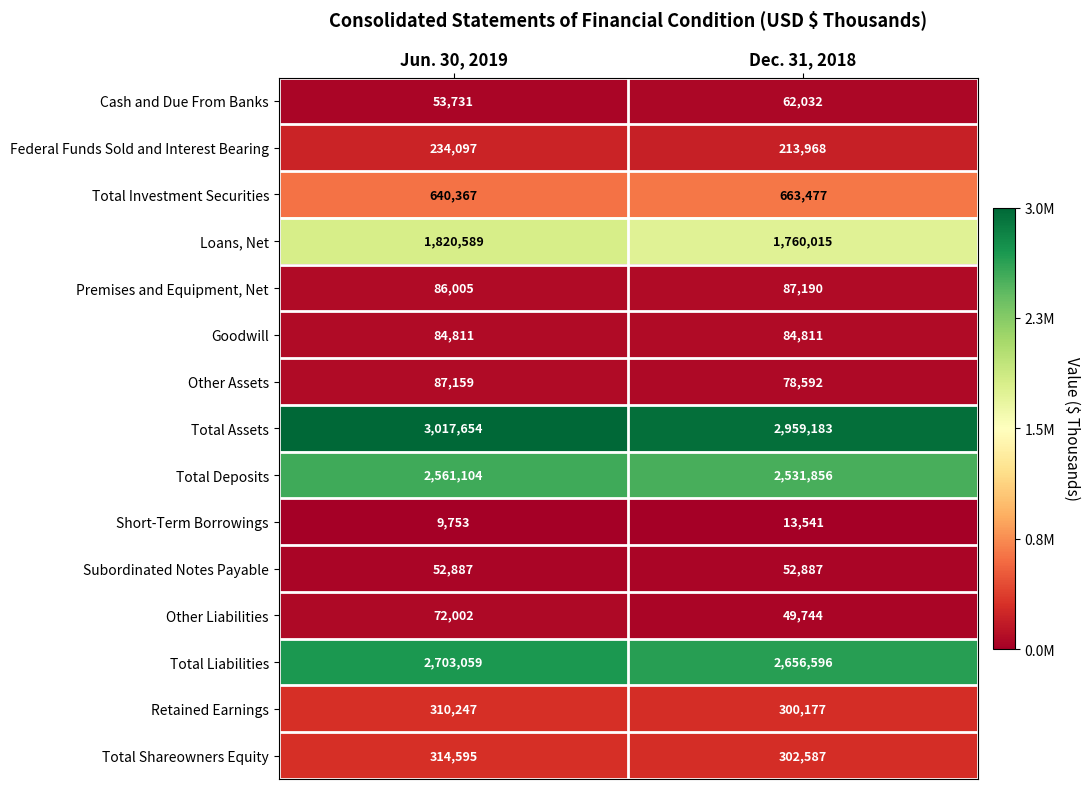

At which category is the sum across all series the highest?

Jun. 30, 2019